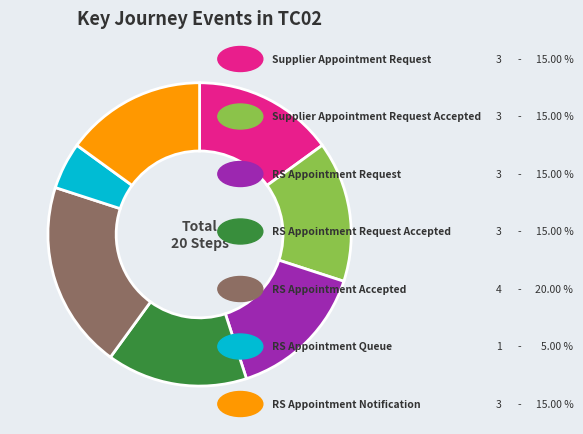

Is there a majority slice in this chart?

No